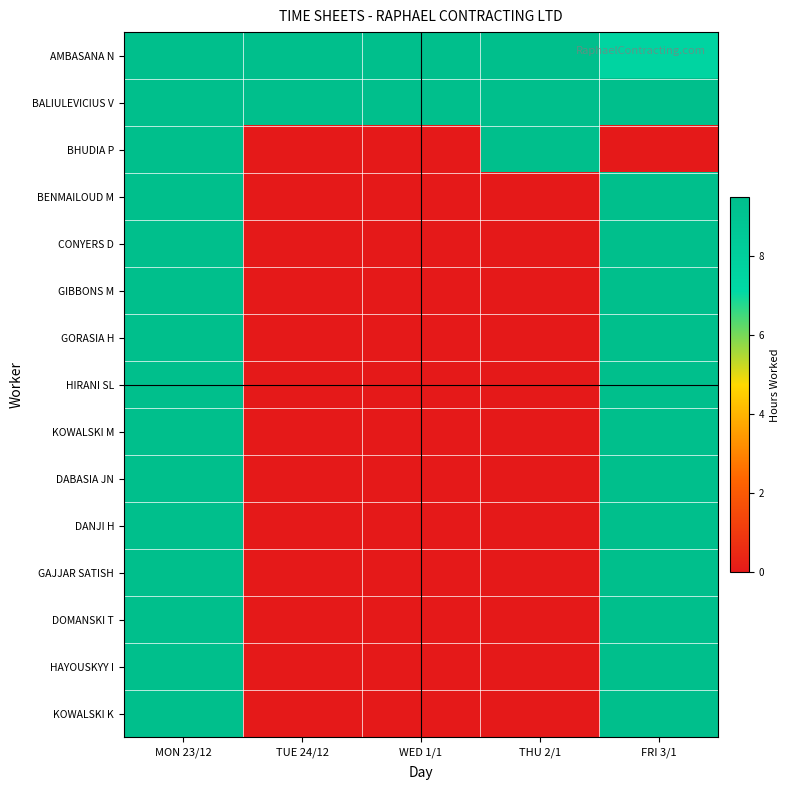

At how many categories does at least one series exceed 0?

5